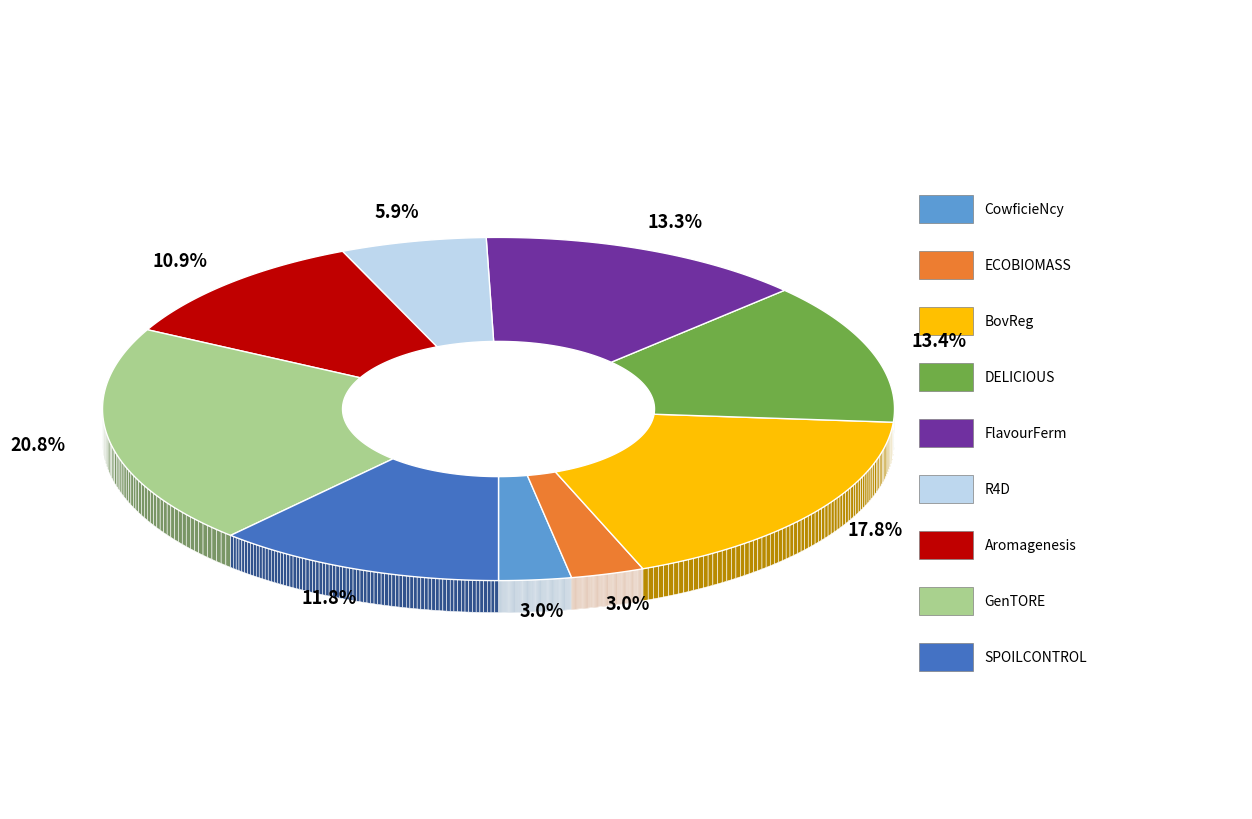

To the nearest percent, what portion does GenTORE represent?

21%